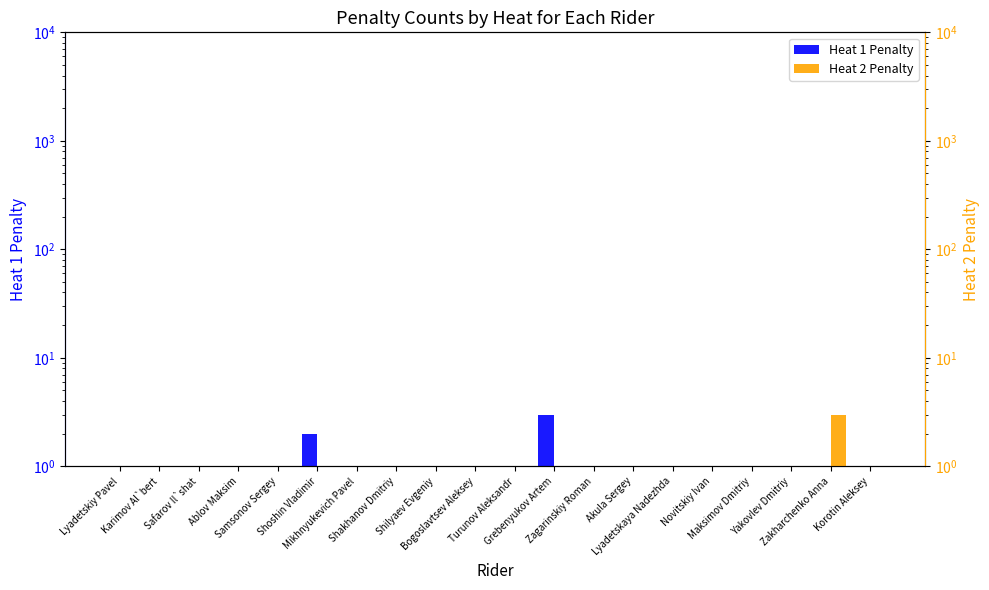

The Heat 1 Penalty series shows 3 at Grebenyukov Artem. True or false?

True